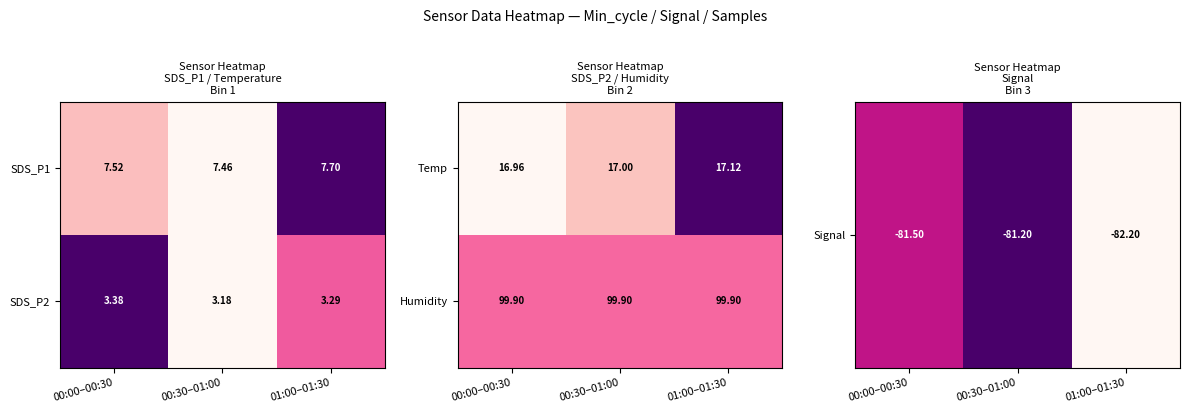

Is the value of Humidity at 01:00–01:30 greater than the value of Temp at 01:00–01:30?

Yes